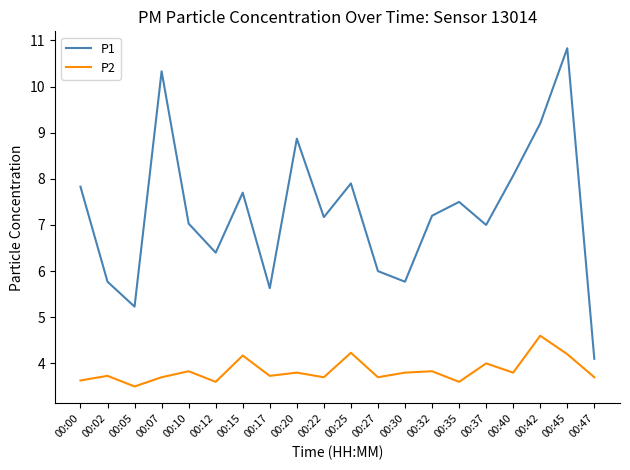

Reading left to right, transcribe all the data shown in this chart.

P1: 00:00=7.8	00:02=5.8	00:05=5.2	00:07=10.3	00:10=7.0	00:12=6.4	00:15=7.7	00:17=5.6	00:20=8.9	00:22=7.2	00:25=7.9	00:27=6.0	00:30=5.8	00:32=7.2	00:35=7.5	00:37=7.0	00:40=8.1	00:42=9.2	00:45=10.8	00:47=4.1
P2: 00:00=3.6	00:02=3.7	00:05=3.5	00:07=3.7	00:10=3.8	00:12=3.6	00:15=4.2	00:17=3.7	00:20=3.8	00:22=3.7	00:25=4.2	00:27=3.7	00:30=3.8	00:32=3.8	00:35=3.6	00:37=4.0	00:40=3.8	00:42=4.6	00:45=4.2	00:47=3.7